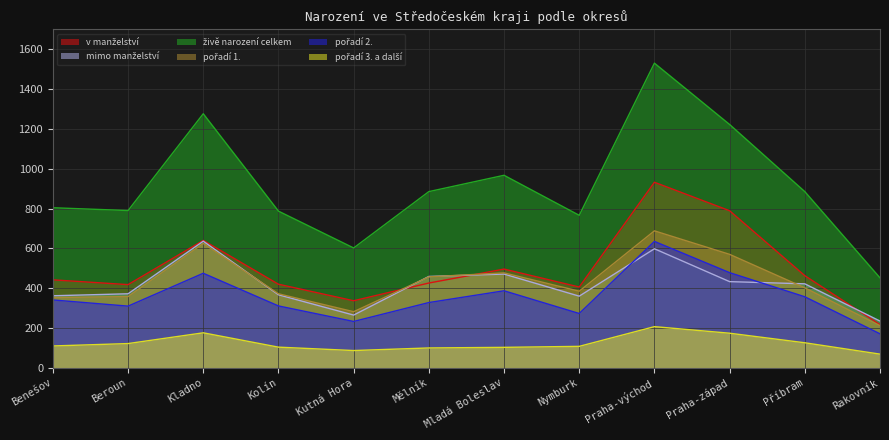

Where is the first local minimum for pořadí 2.?

Beroun